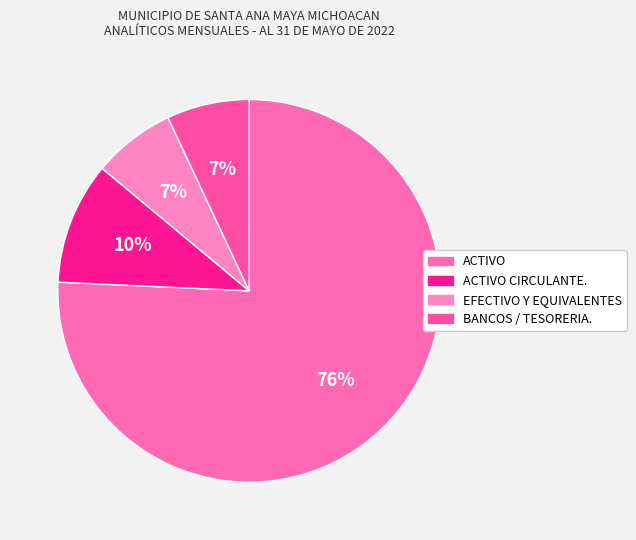

How many segments does this pie chart have?

4